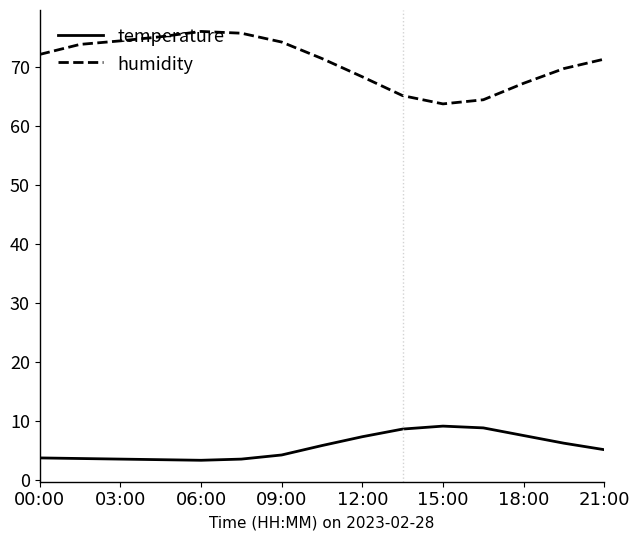

What is the sum of all temperature values?

83.6